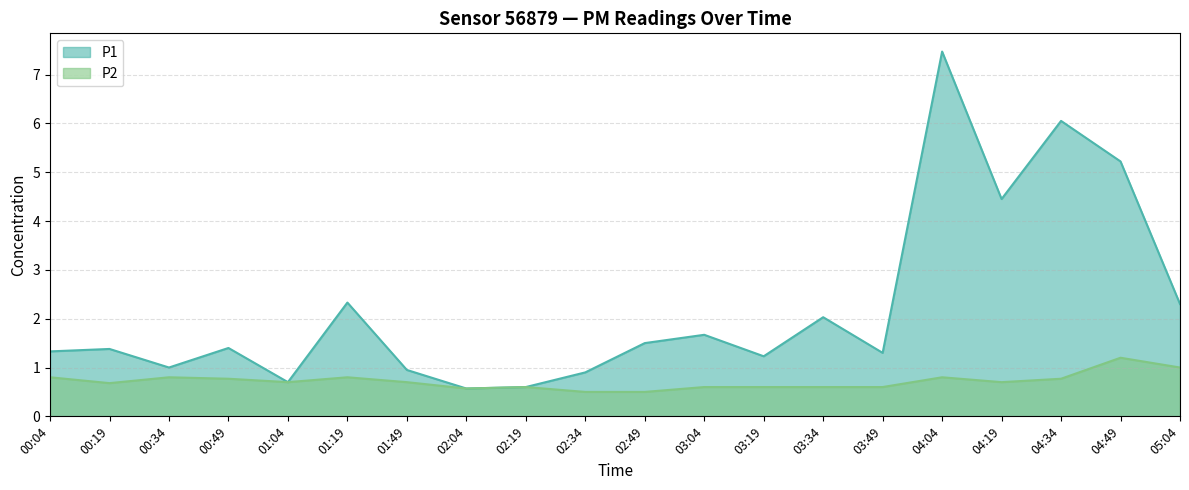

How many values in the P1 series exceed 1?

14